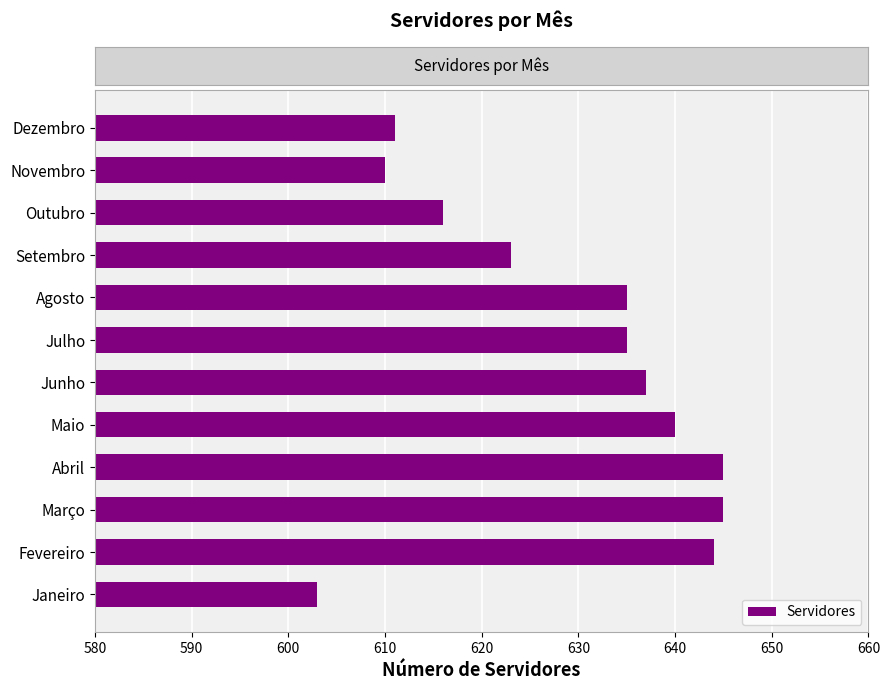

How many distinct data groups are displayed?

1